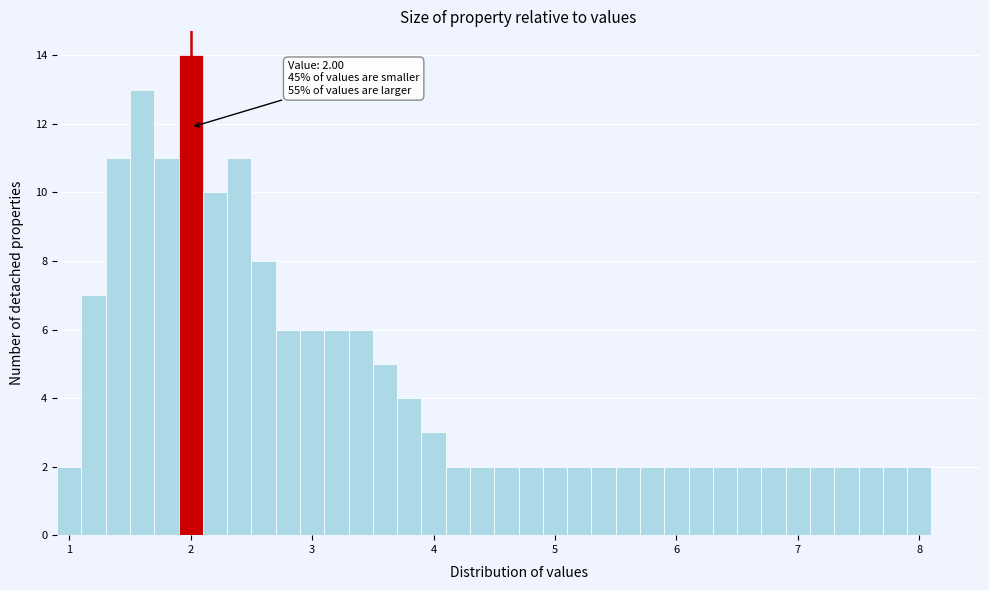

Around what value on the x-axis is the tallest bar? Give the approximate position of its centre, as read against the axis.

2.0